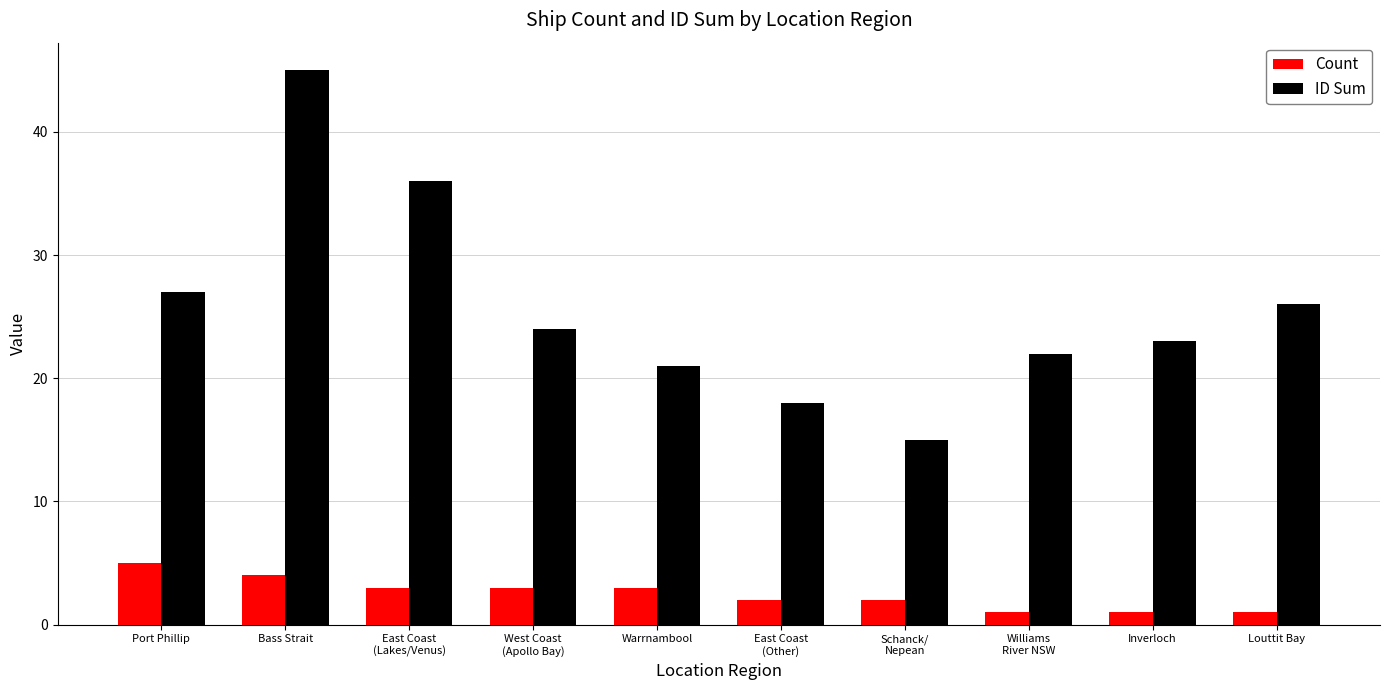

Which category has the highest value in the ID Sum series?

Bass Strait